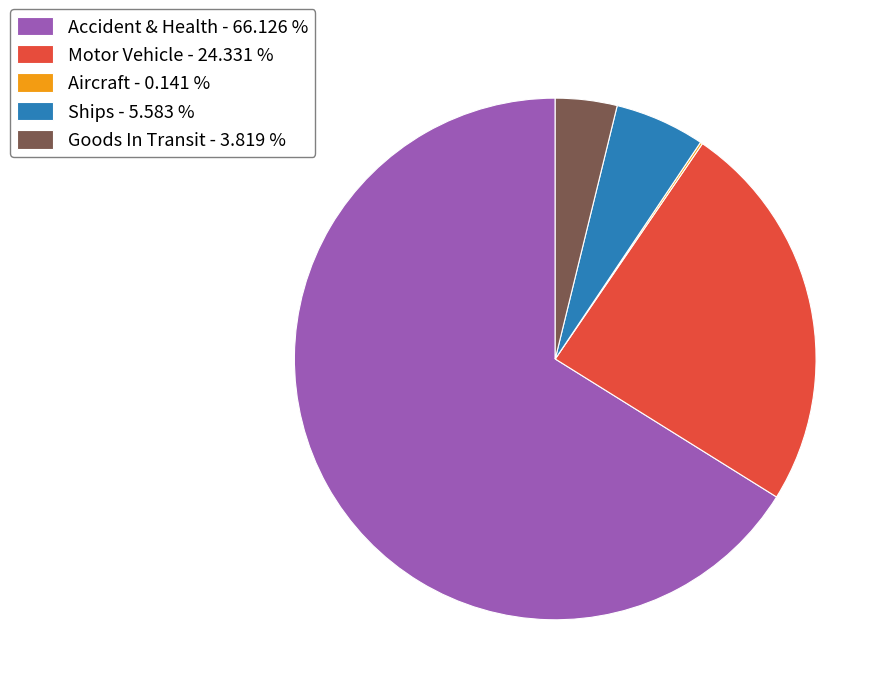

Does Accident & Health - 66.126 % represent more than half of the total?

Yes